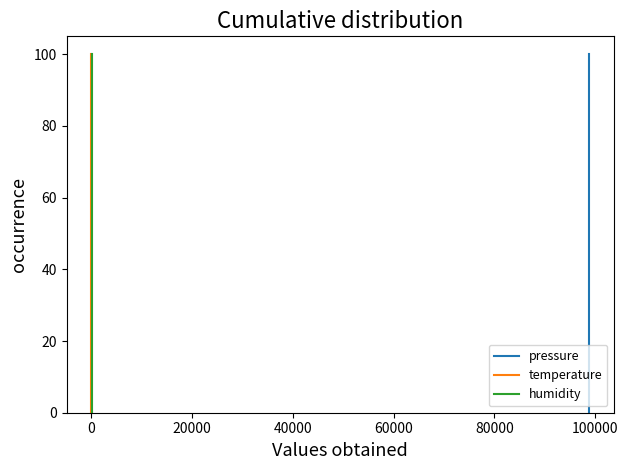

Count the number of data series in this chart.

3